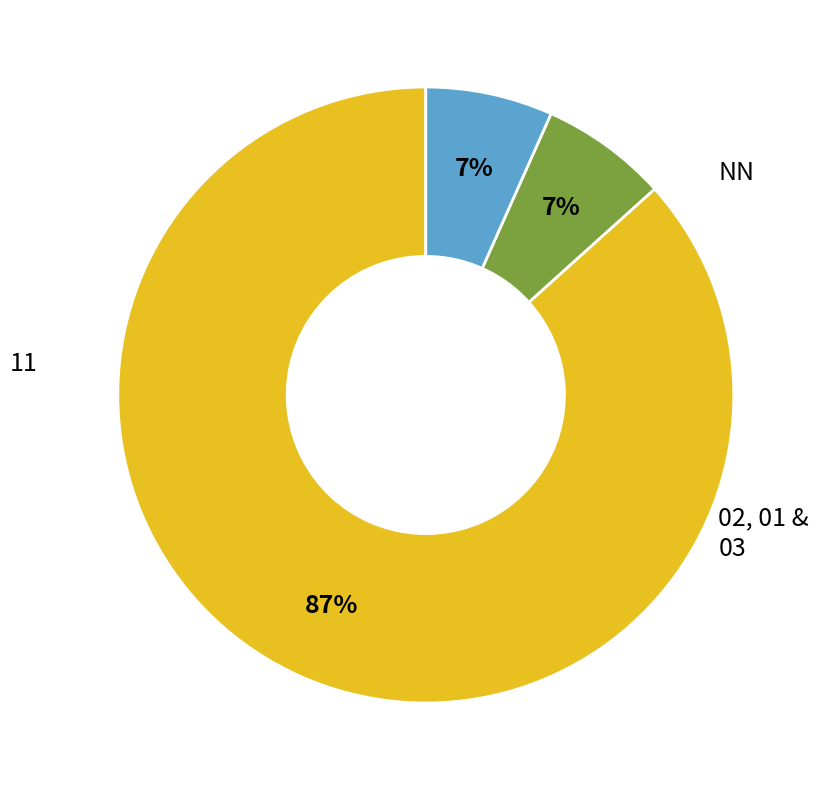

To the nearest percent, what is the average slice percentage?

33%